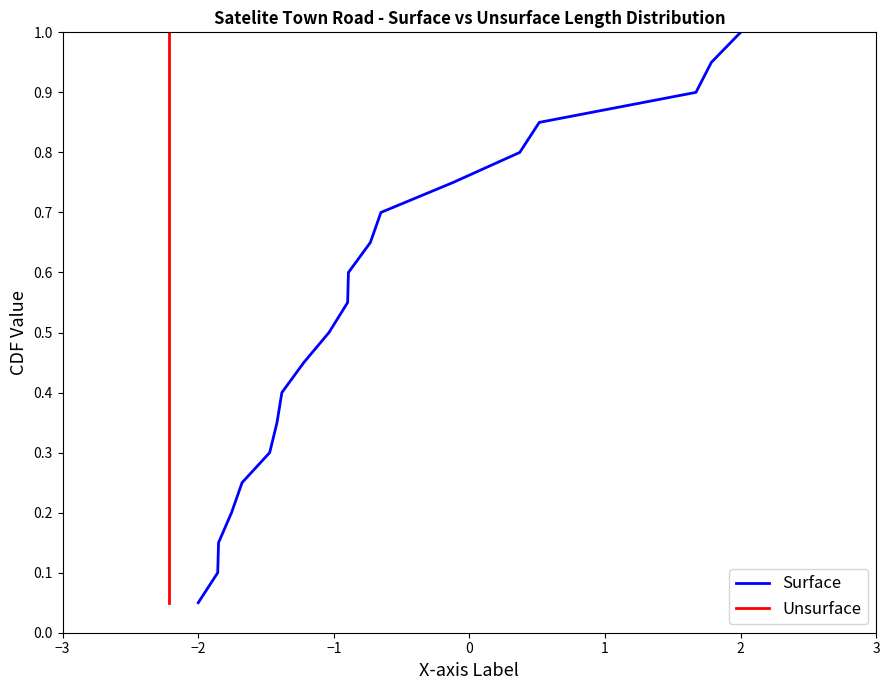

The Surface series shows 1.0 at 2. True or false?

True